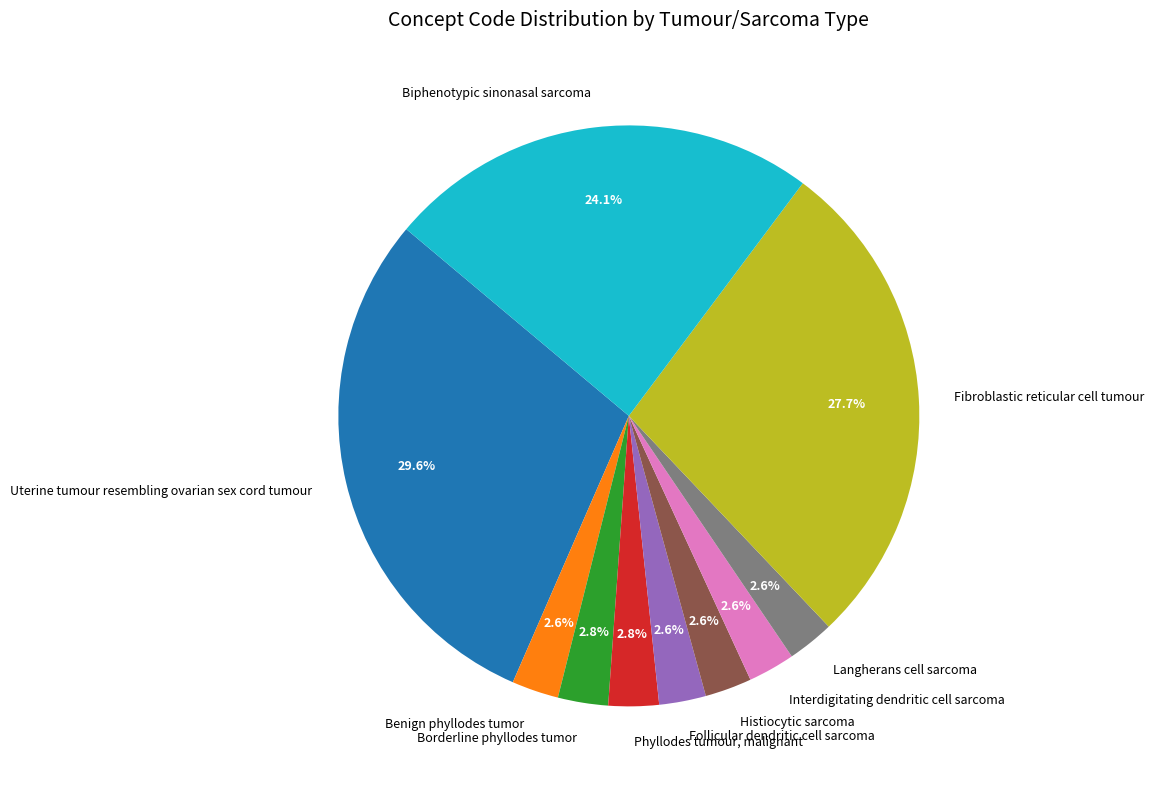

To the nearest percent, what percentage of the pie is Histiocytic sarcoma?

3%